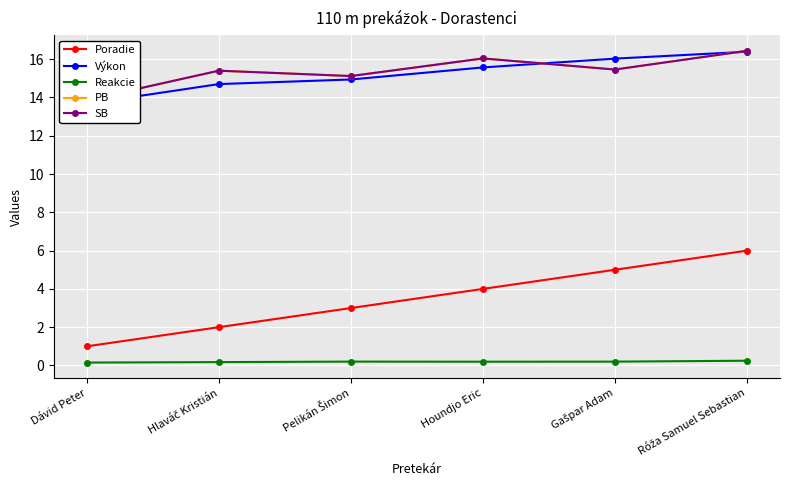

True or false: SB and Reakcie cross at least once.

False